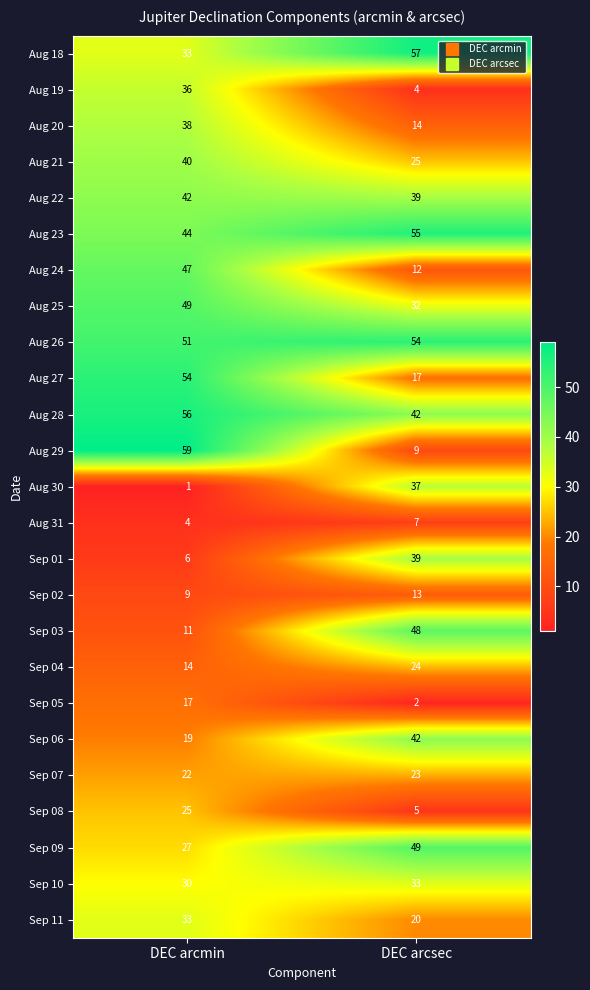

The Aug 30 series shows 26 at DEC arcsec. True or false?

False